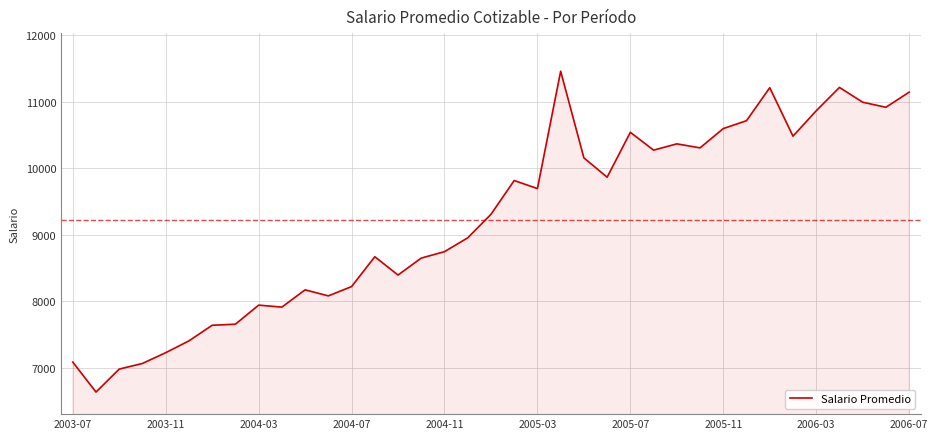

What is the difference between the maximum and minimum values?

4823.6